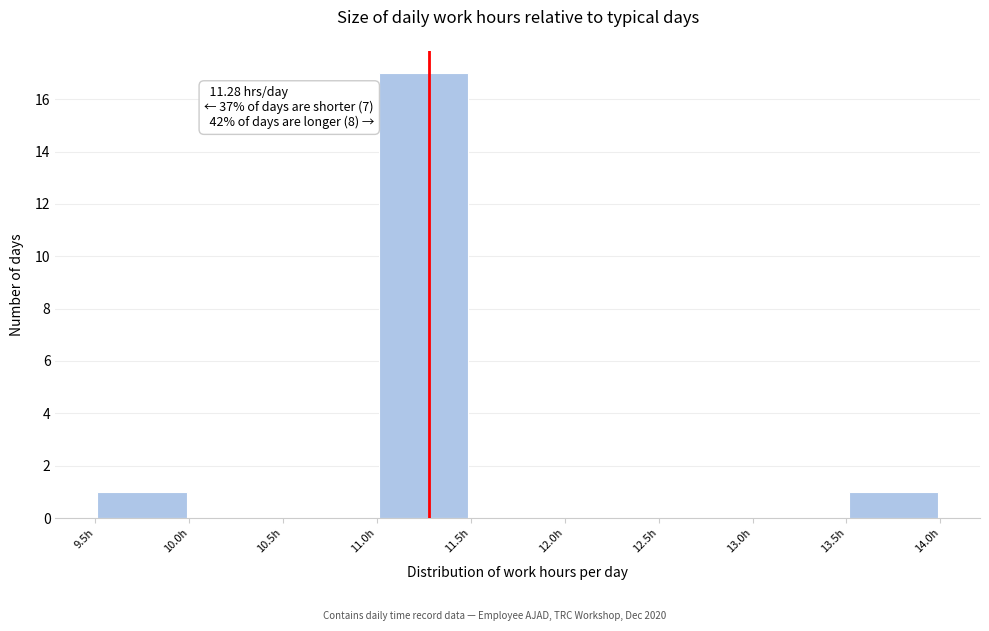

Over which range of the x-axis is the bar tallest?

11.0 to 11.5